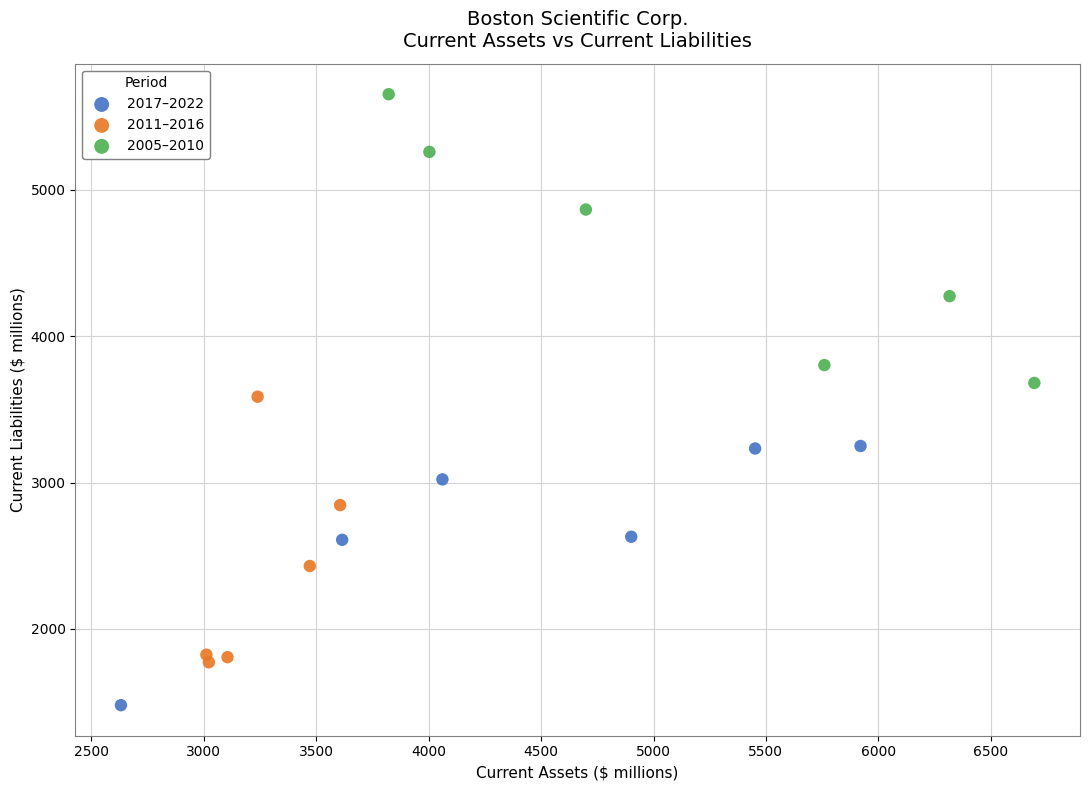

Which series contains the highest Y value?

2005–2010